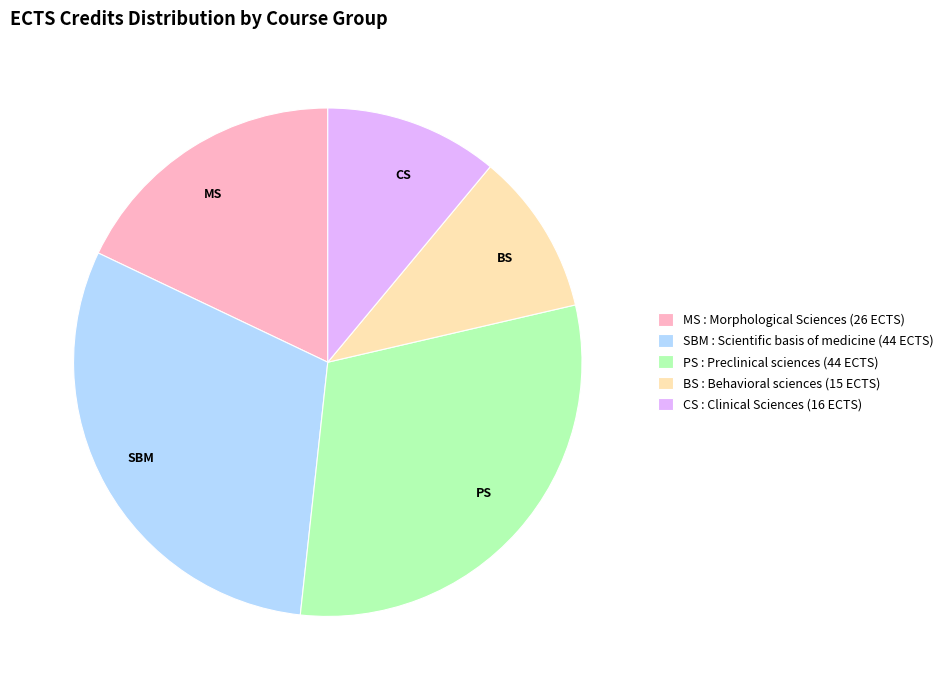

What is the smallest slice in the pie chart?

BS